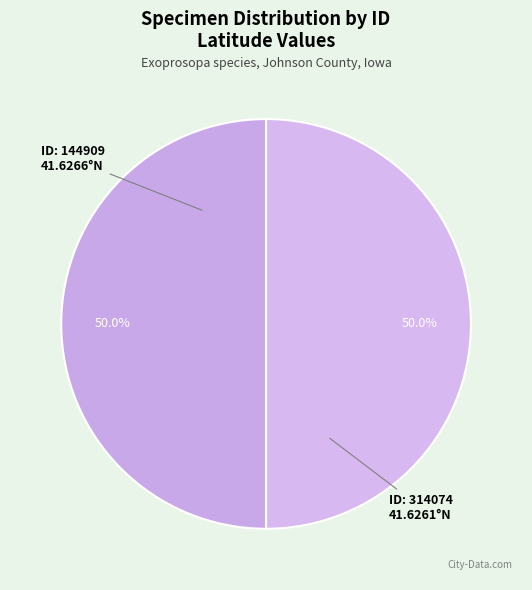

How many slices are in this pie chart?

2